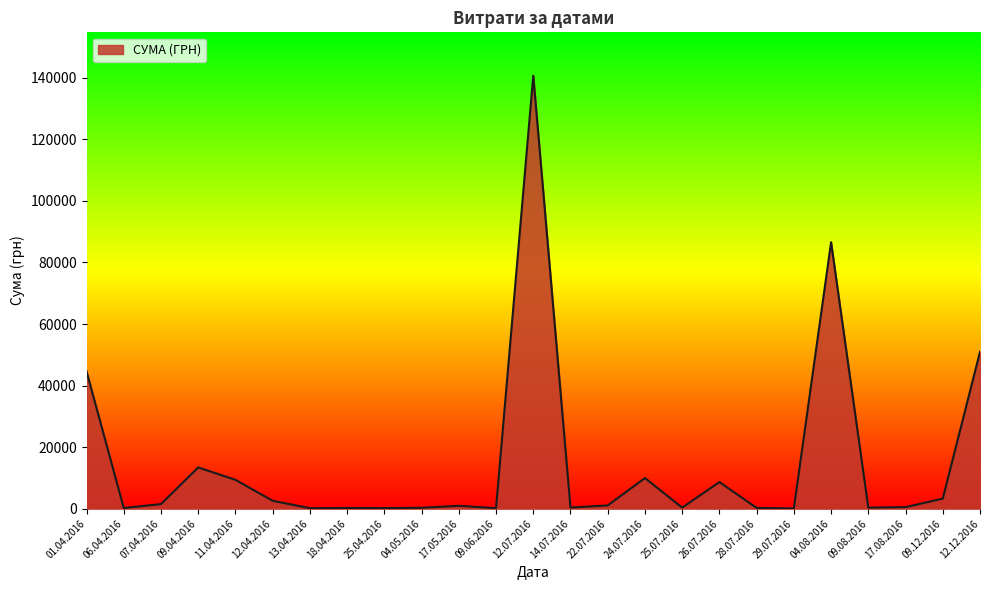

Between 01.04.2016 and 09.04.2016, which is larger?

01.04.2016